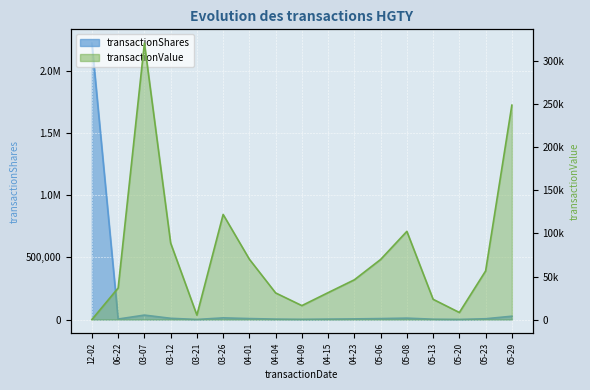

True or false: transactionShares has more than 2 interior local peaks.

True